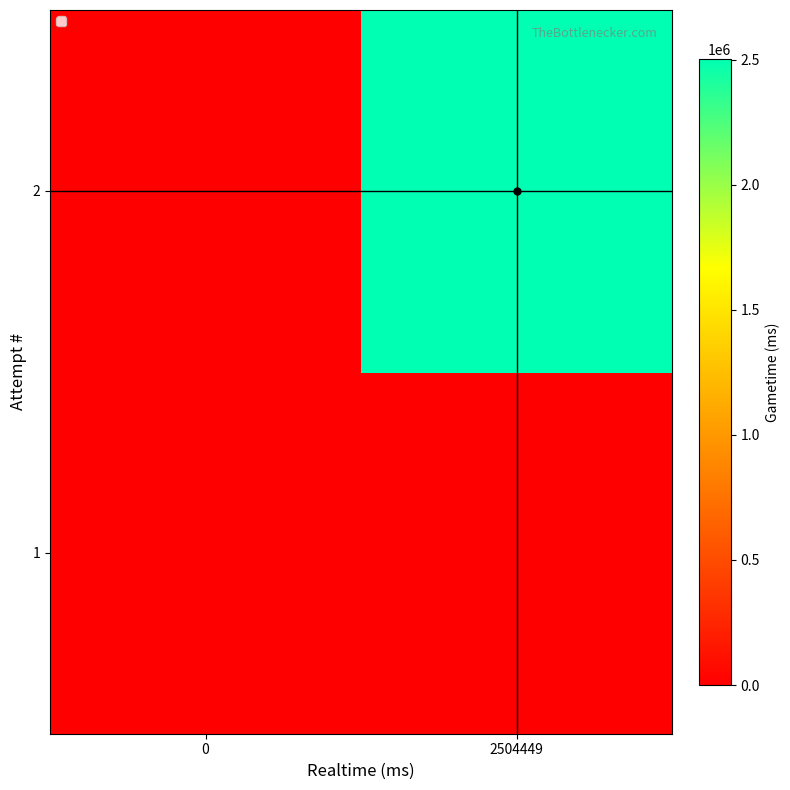

Count the number of data series in this chart.

2